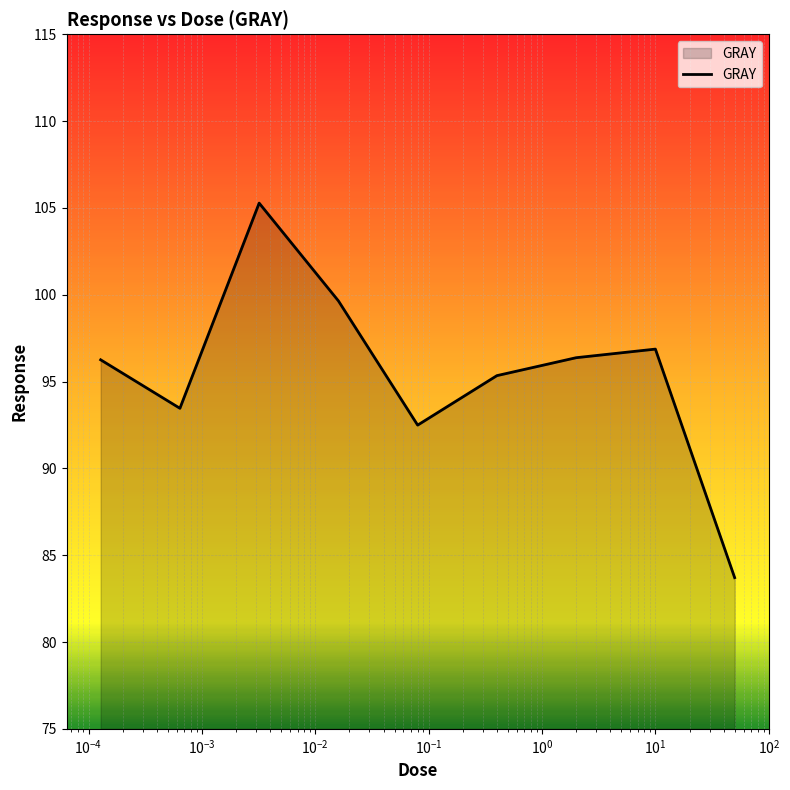

How many interior local peaks (higher than both neighbors) does the data have?

2